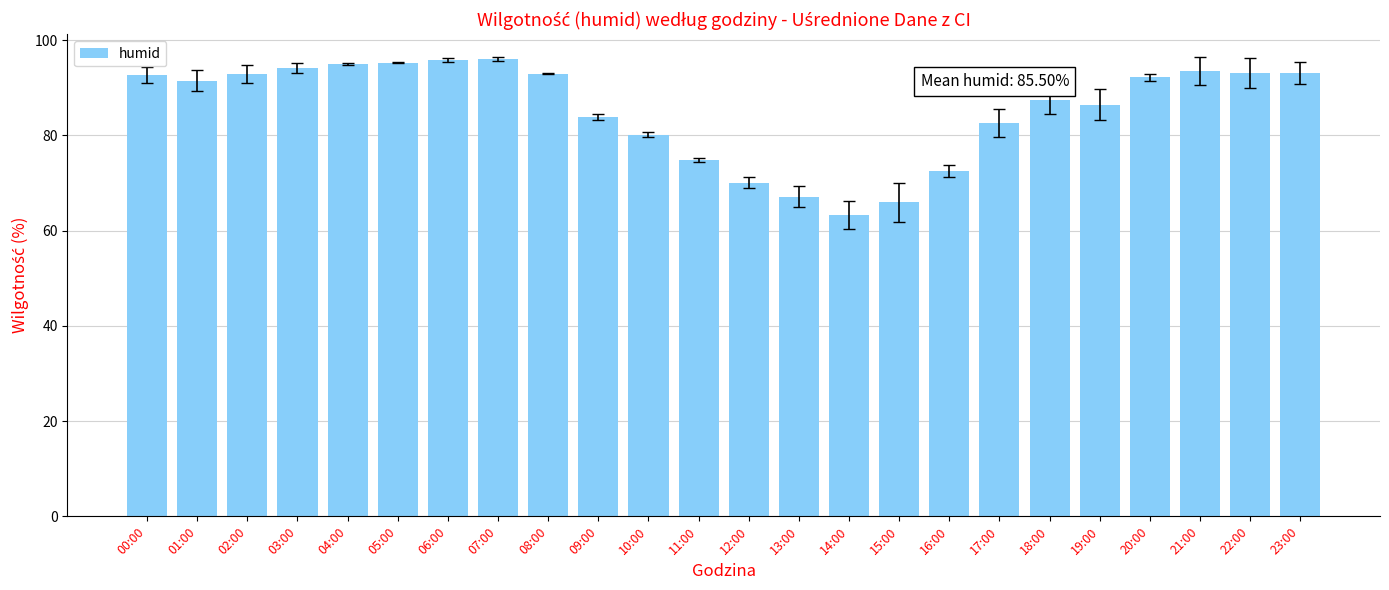

What is the change in value from 08:00 to 20:00?

-0.8